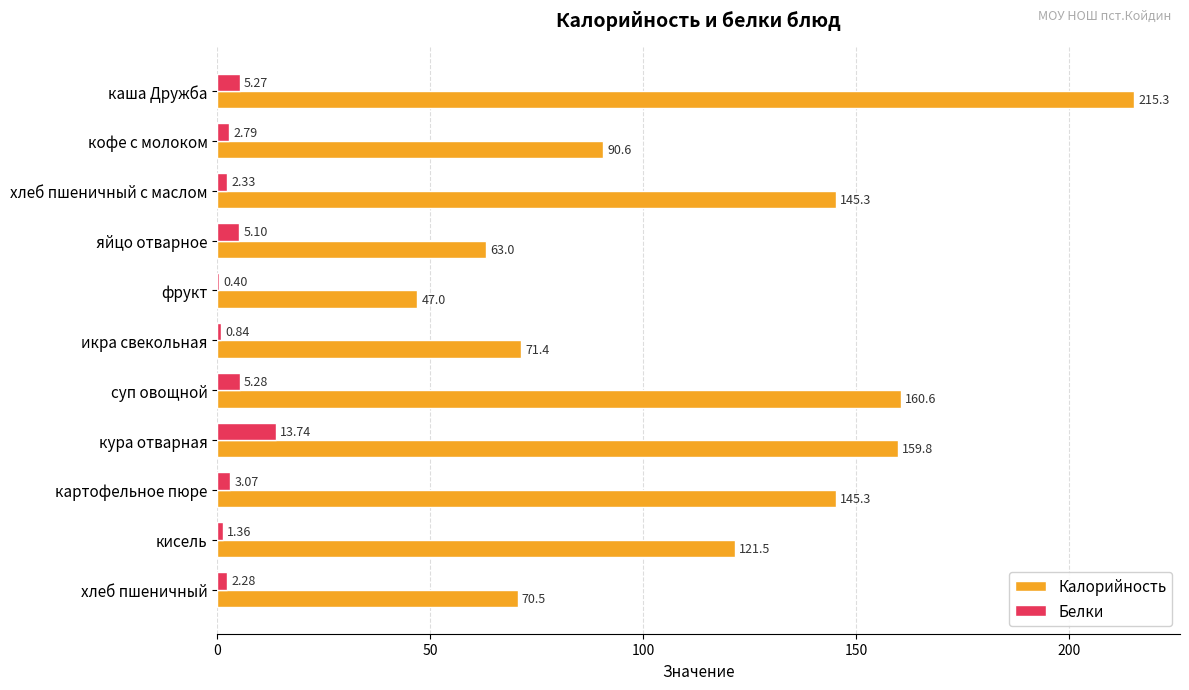

What is the sum of all Белки values?

42.5